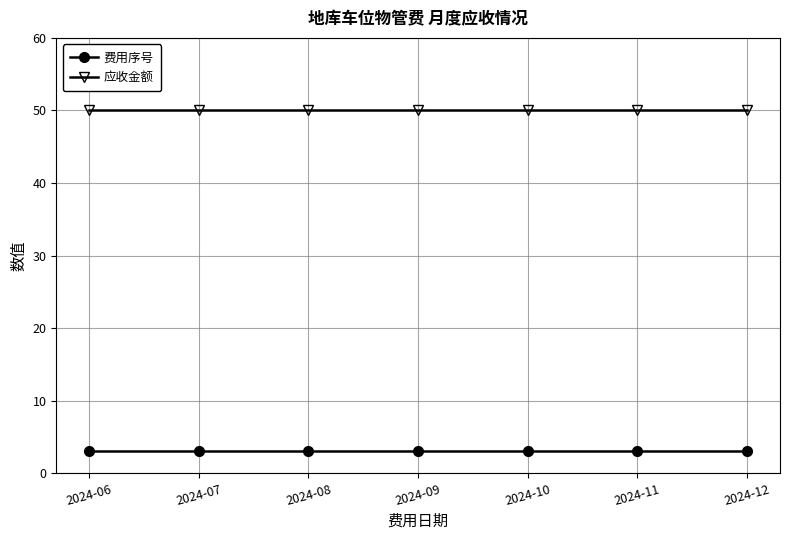

What are all the series names shown in the legend?

费用序号, 应收金额